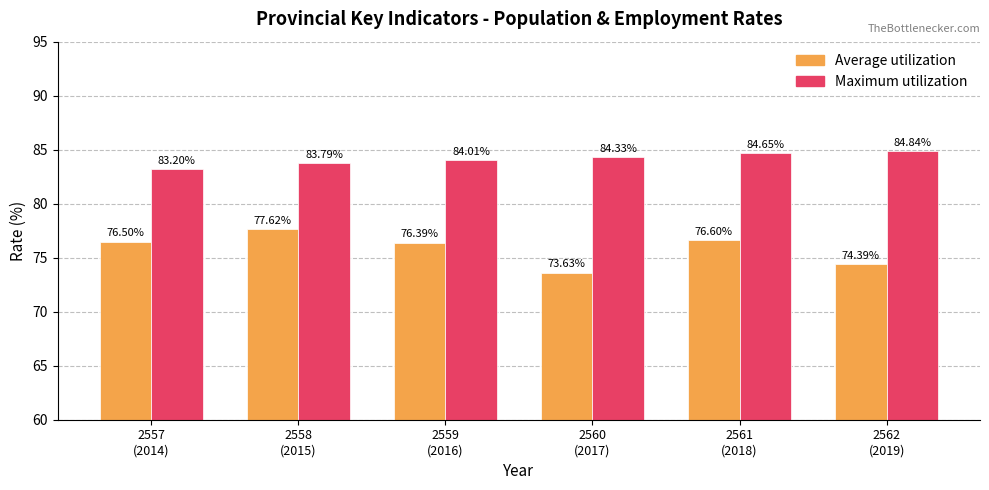

Which series has the largest range (max minus min)?

Average utilization